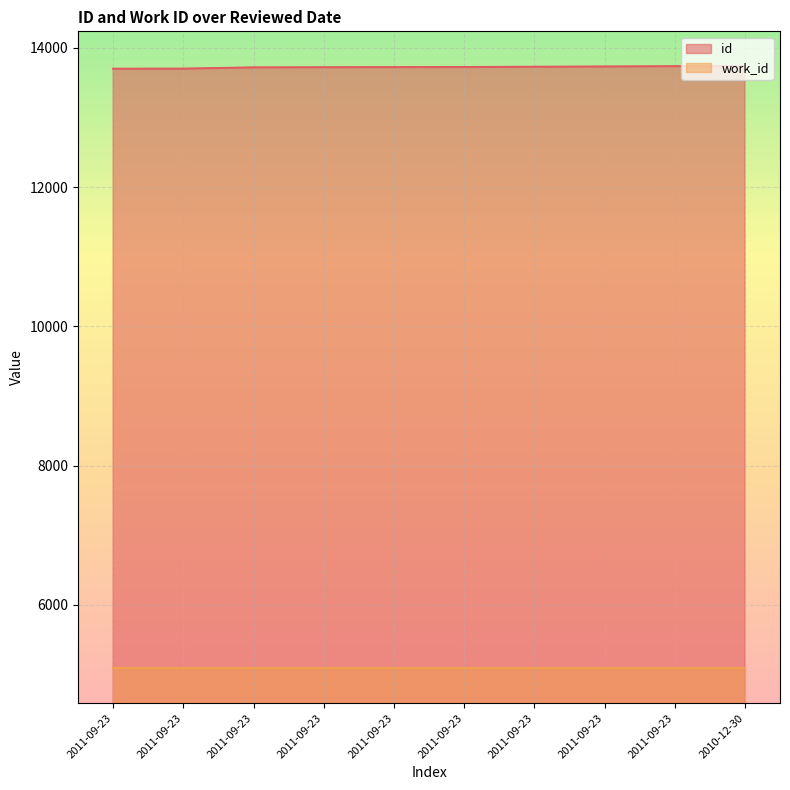

True or false: the data has more than 1 interior local peaks.

False